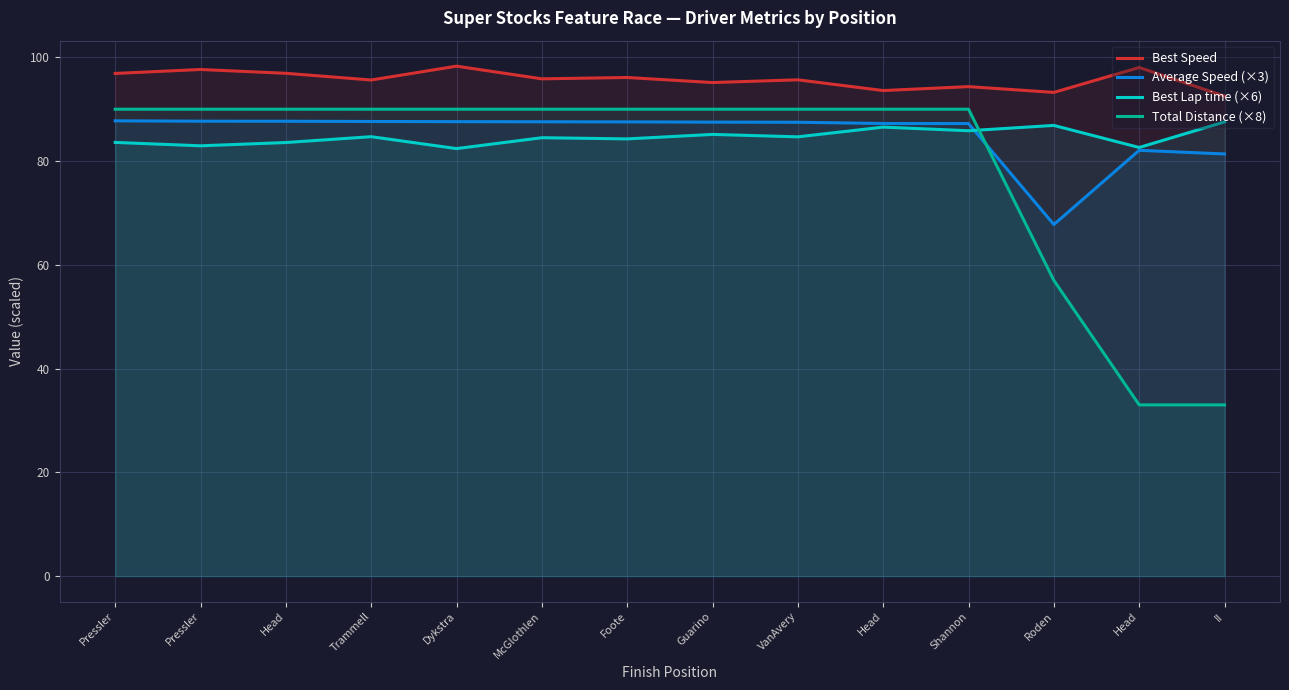

What is the label of the 12th point from the left?

Roden